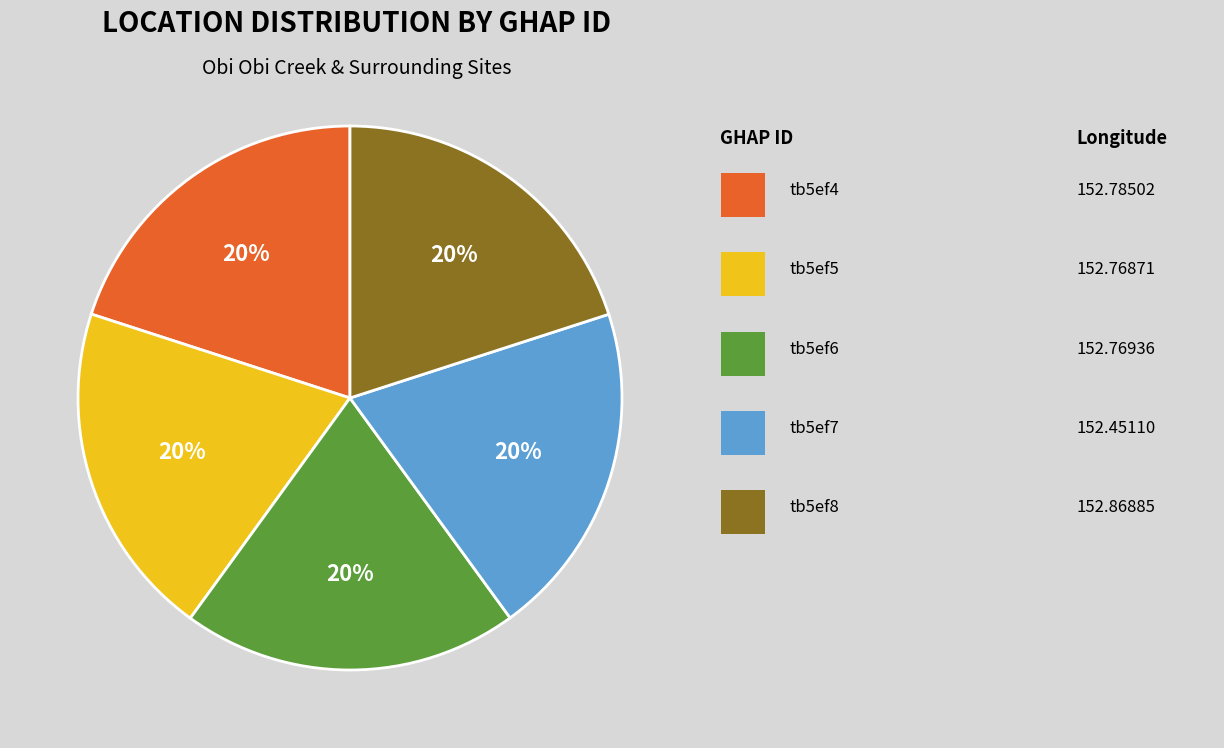

Does any single category account for the majority?

No